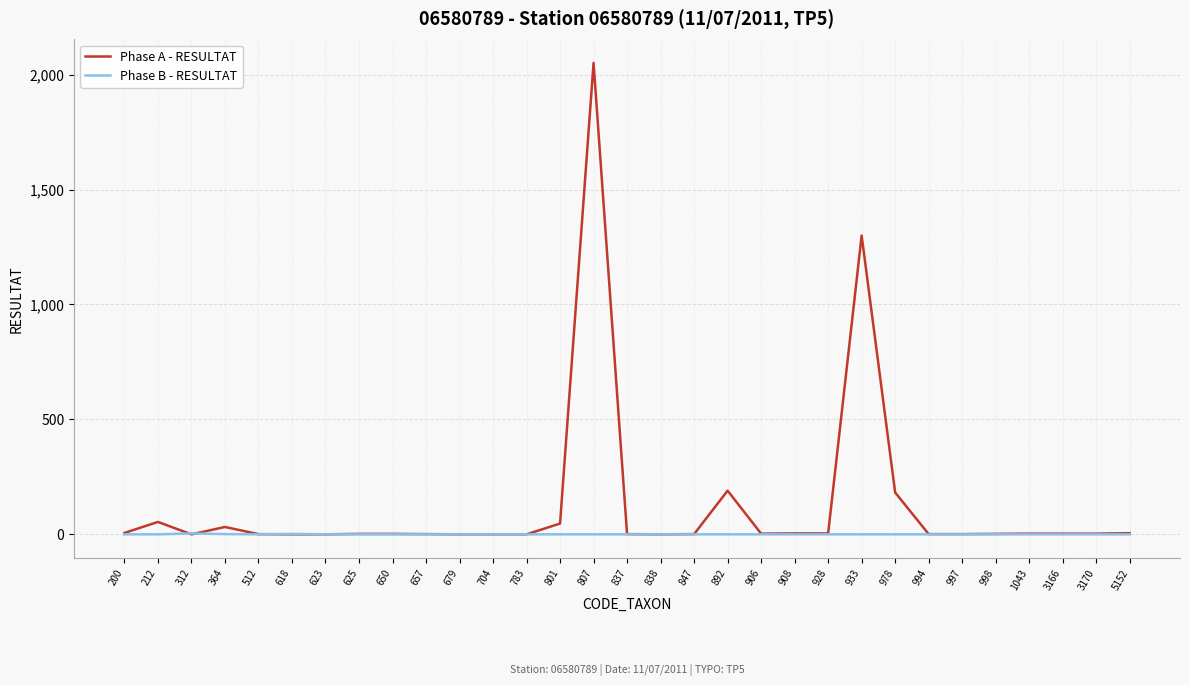

True or false: Phase B - RESULTAT has a value of 0 at 625.

True